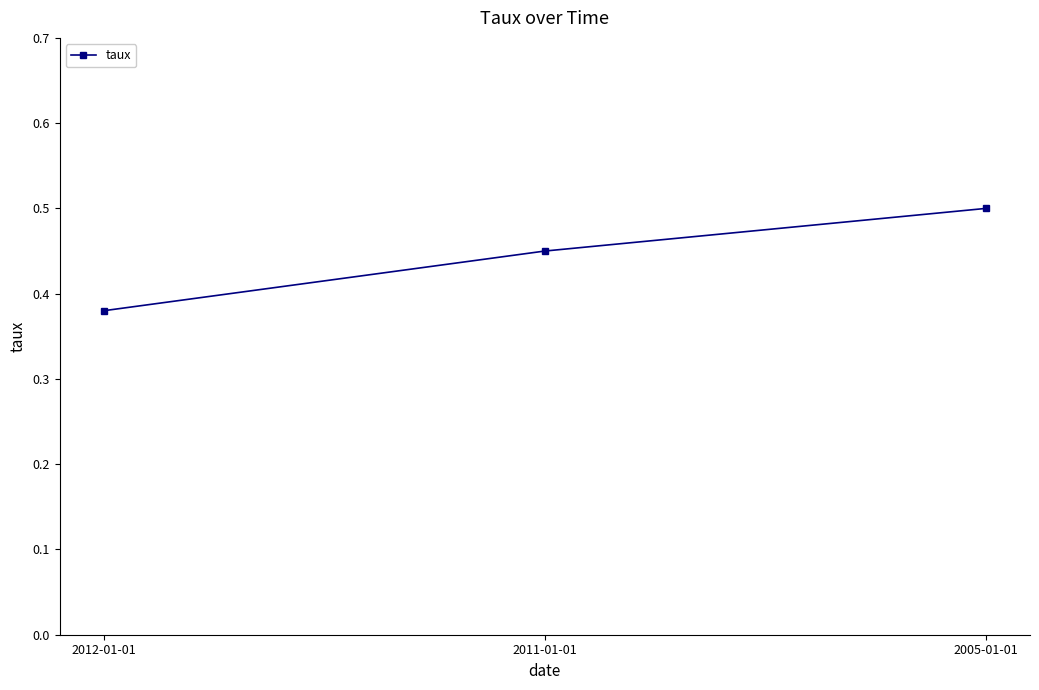

List the labels in order of value, largest first.

2005-01-01, 2011-01-01, 2012-01-01